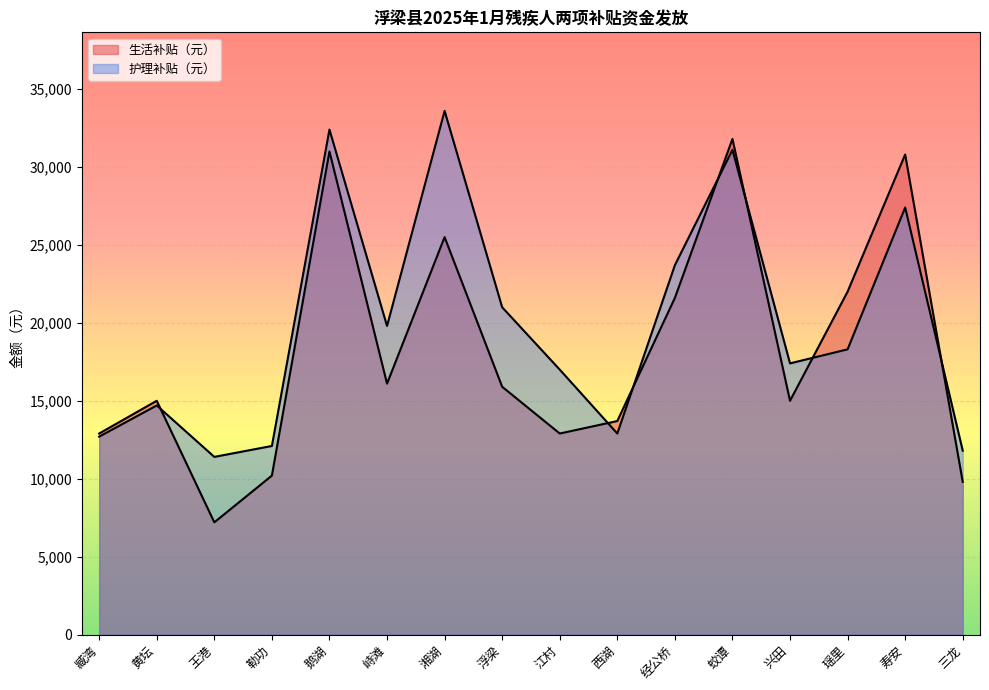

What position from the left is 浮梁?

8